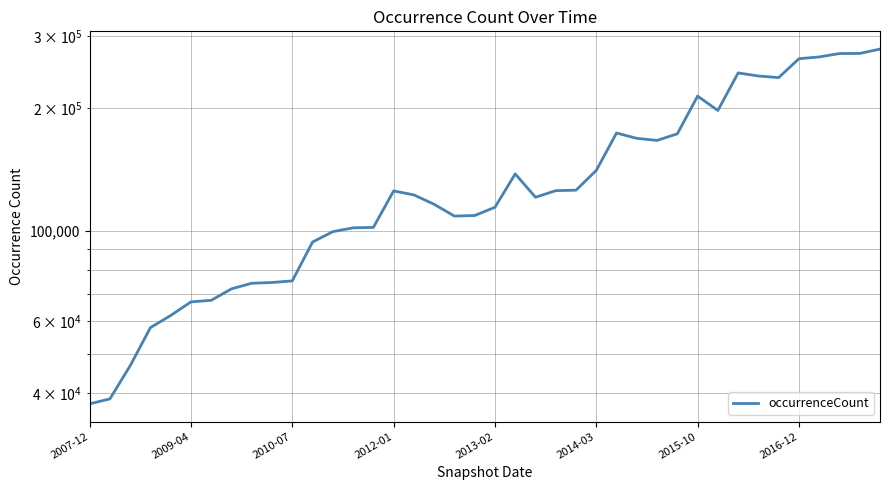

At which category does the chart reach its peak across all series?

39